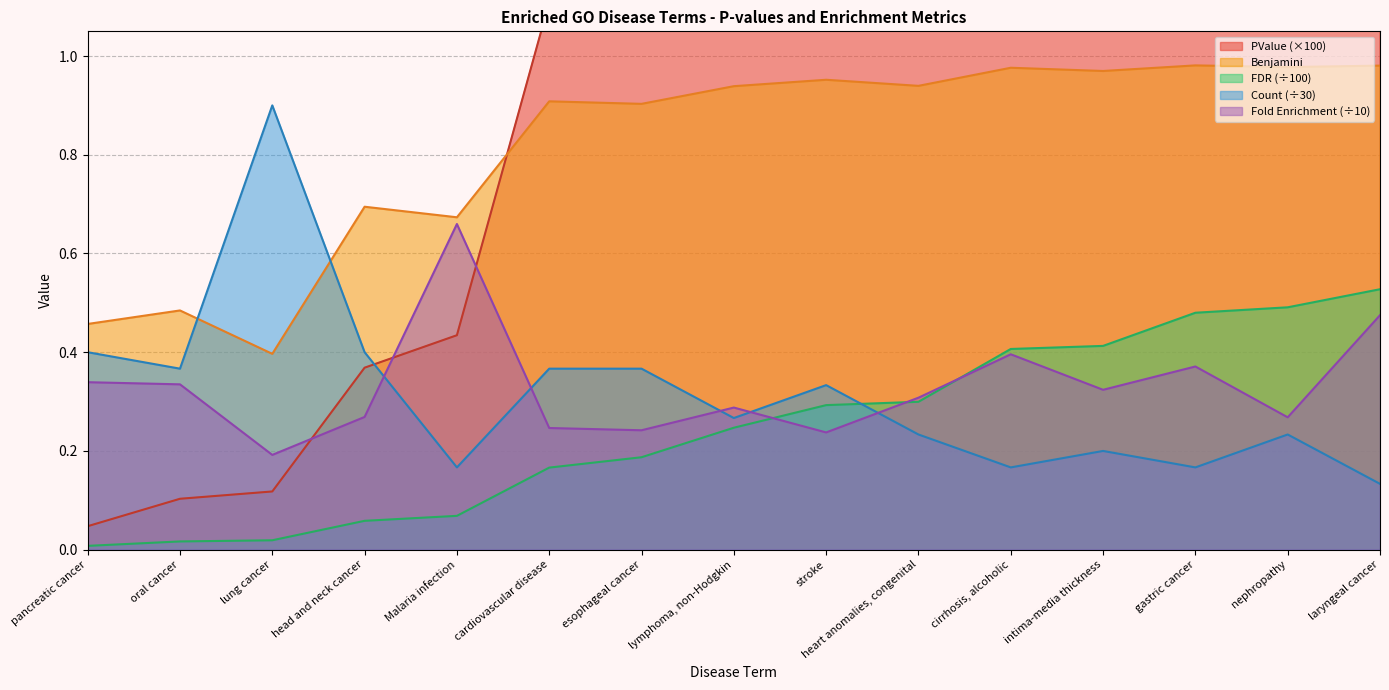

How many categories are shown in the chart?

15